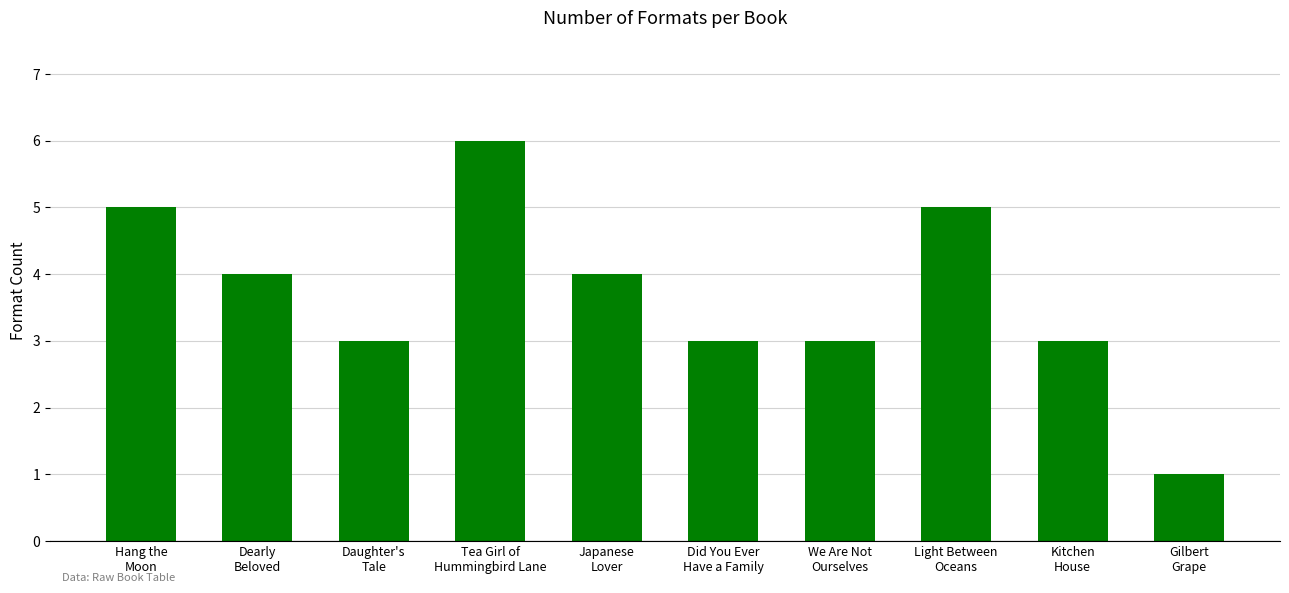

What is the label of the 8th bar from the right?

Daughter's
Tale